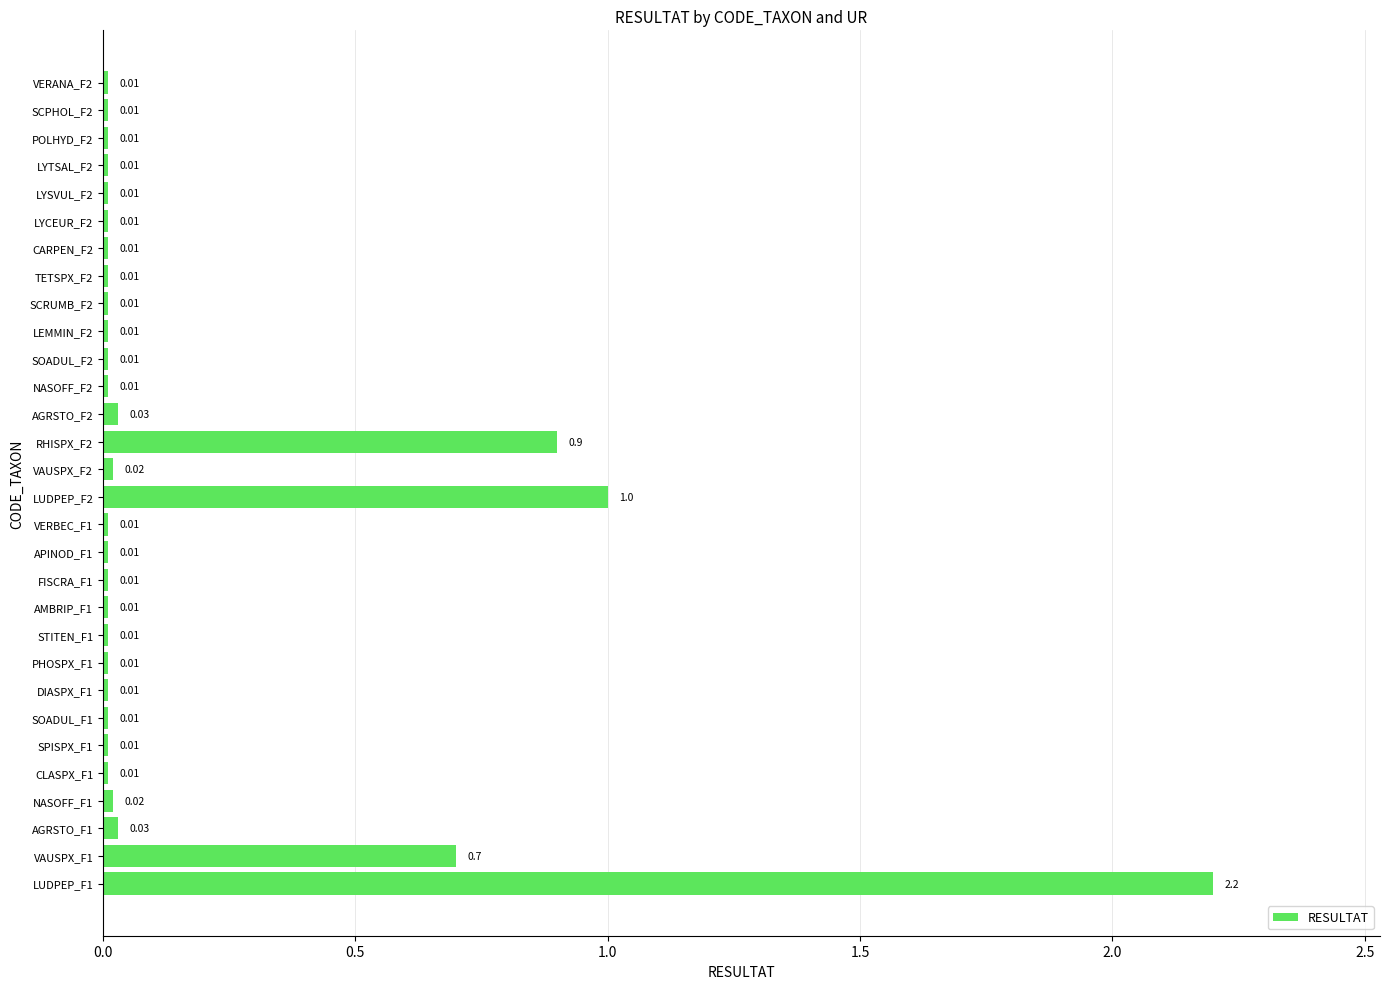

What is the sum of all values?

5.1